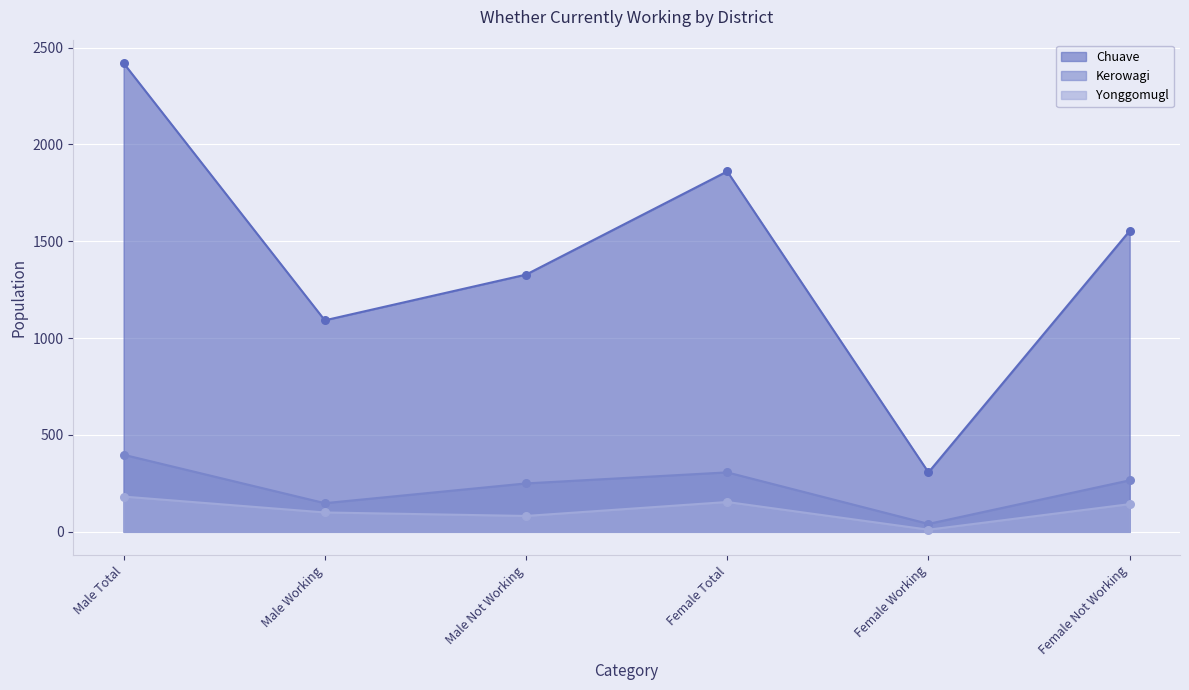

Which series has the largest Y range (max minus min)?

Chuave